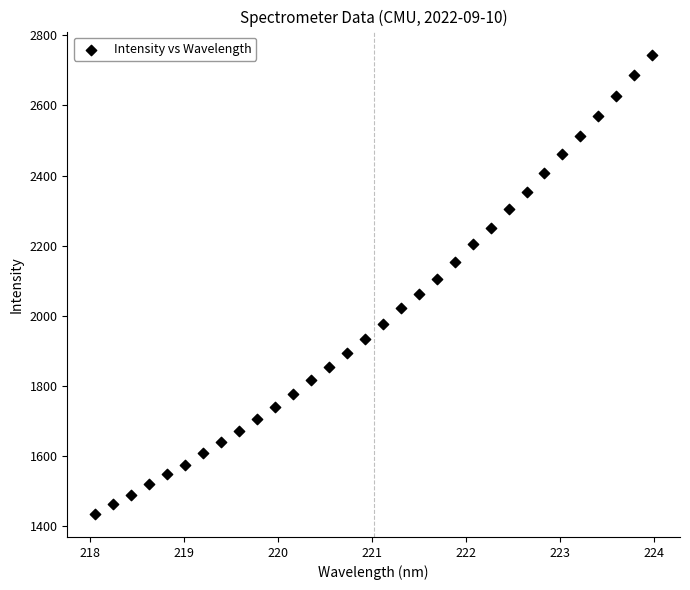

What is the range of Y values (max minus min)?

1309.6